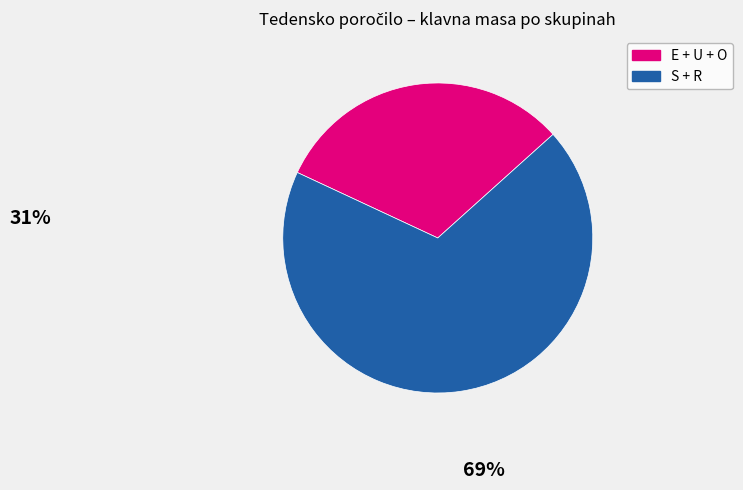

Which slice is the smallest?

E + U + O